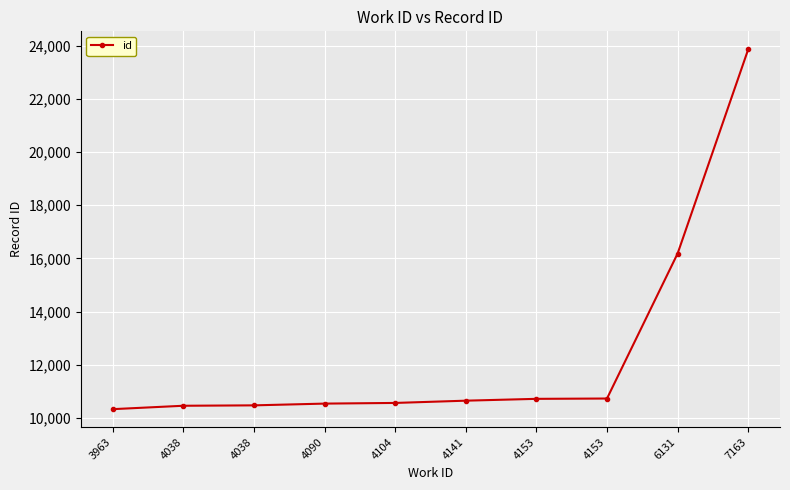

How many lines are shown in the chart?

1